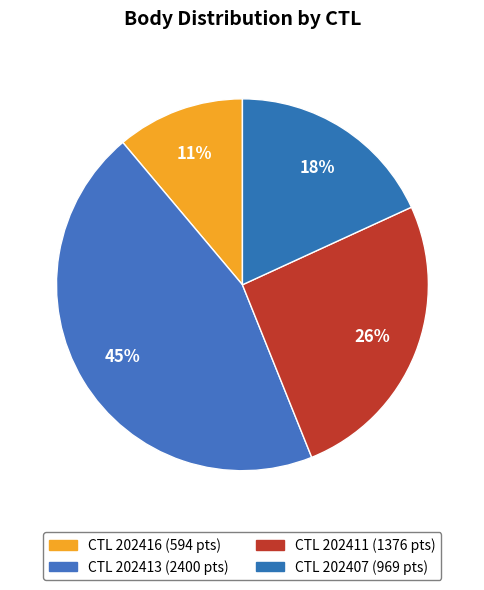

To the nearest percent, what is the difference between the largest and smallest slice percentages?

34%